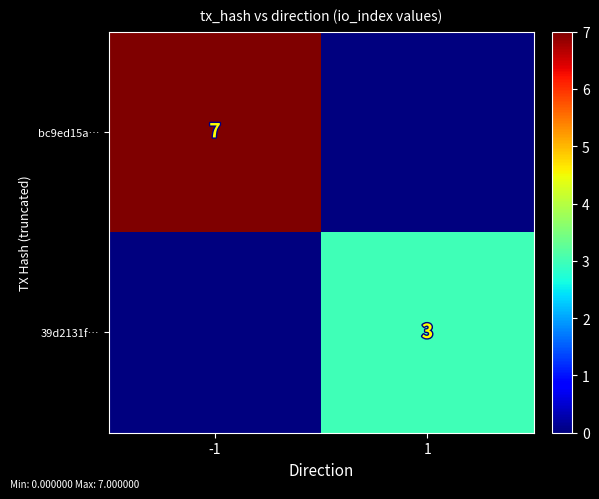

The value of bc9ed15a… at -1 is 4. True or false?

False